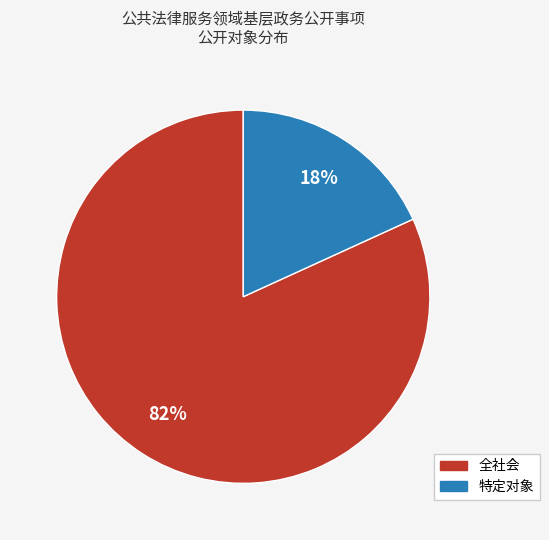

To the nearest percent, what portion does 特定对象 represent?

18%